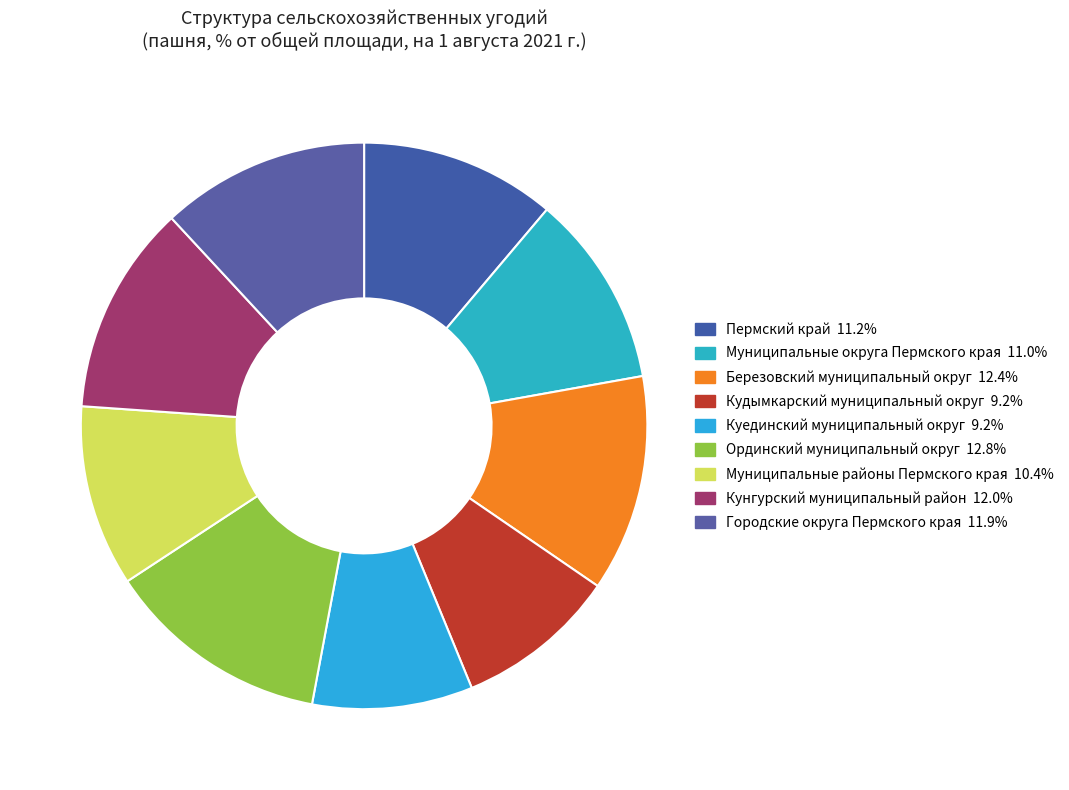

What is the ratio of the value at Кунгурский муниципальный район to the value at Березовский муниципальный округ?

1.0